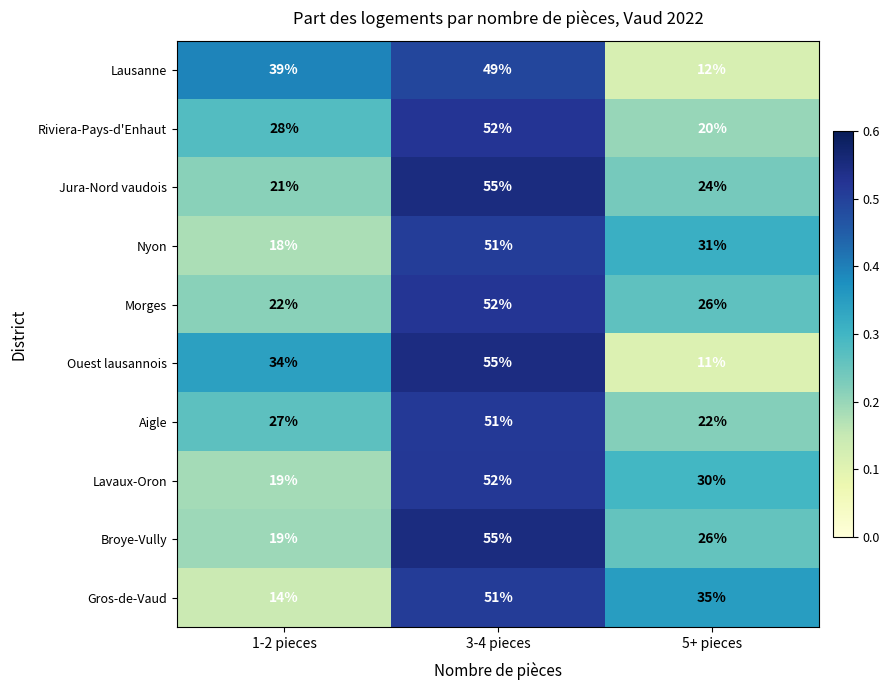

The value of Gros-de-Vaud at 5+ pieces is 35. True or false?

True